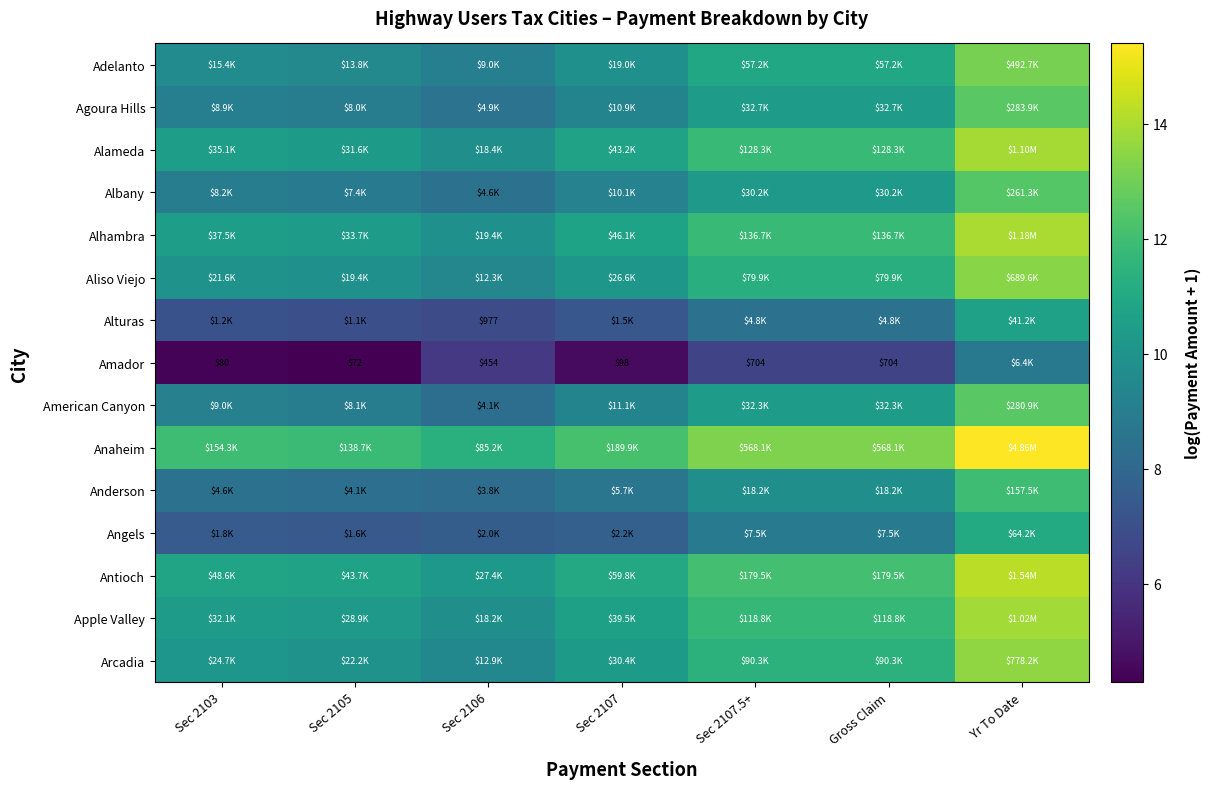

Rank the series at Gross Claim from highest to lowest value.

Anaheim, Antioch, Alhambra, Alameda, Apple Valley, Arcadia, Aliso Viejo, Adelanto, Agoura Hills, American Canyon, Albany, Anderson, Angels, Alturas, Amador